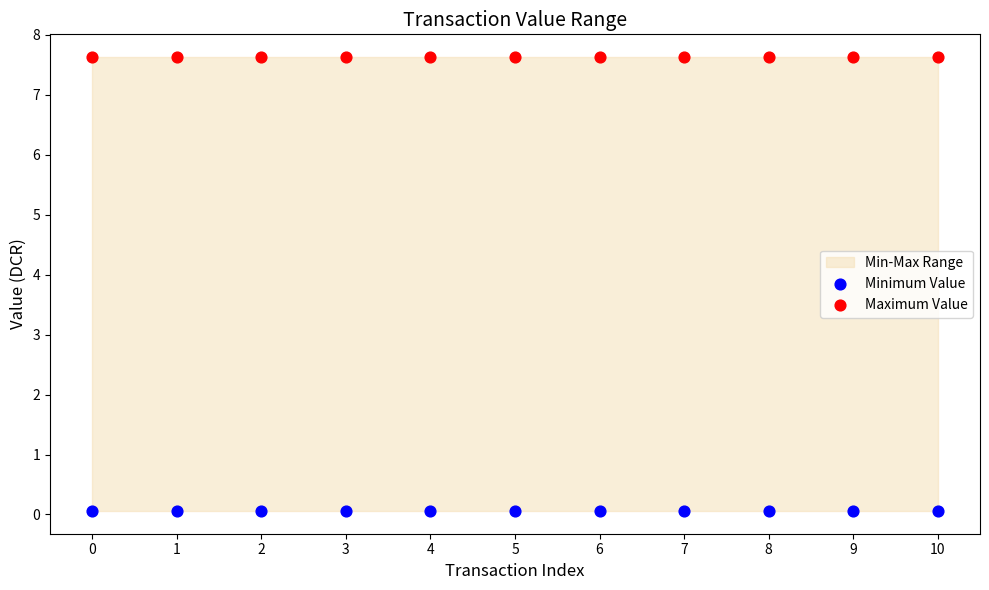

Which series contains the lowest Y value?

Minimum Value